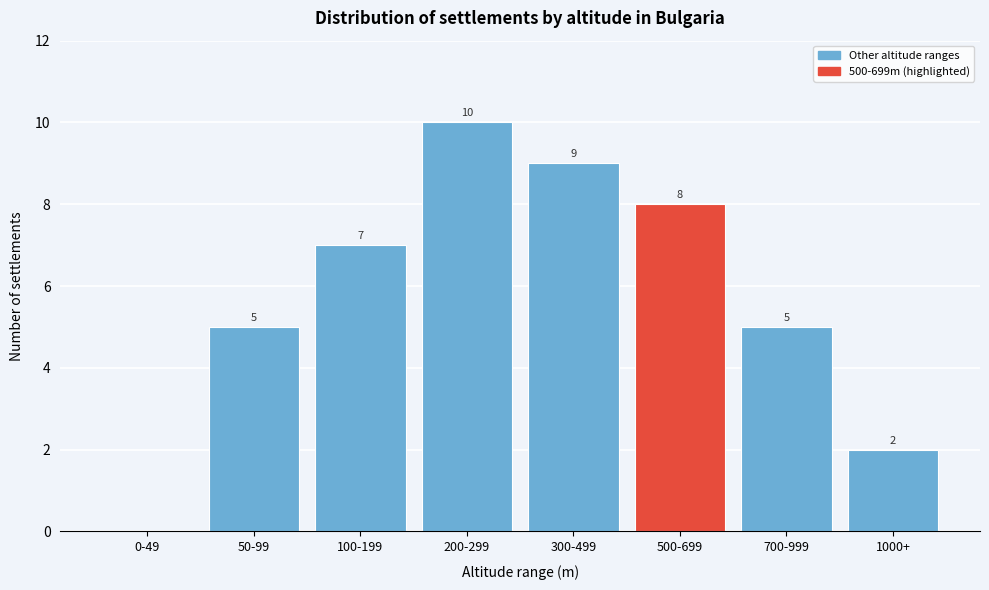

Reading left to right, list all the values displayed in this chart.

0-49=0	50-99=5	100-199=7	200-299=10	300-499=9	500-699=8	700-999=5	1000+=2